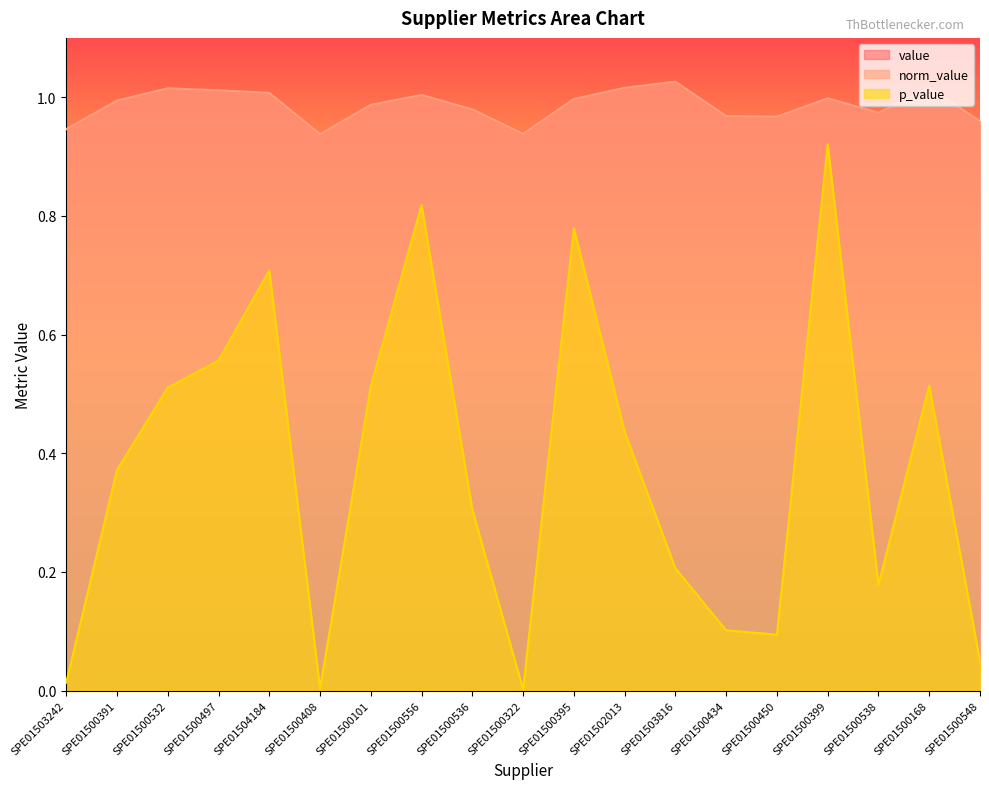

True or false: value and norm_value cross at least once.

False